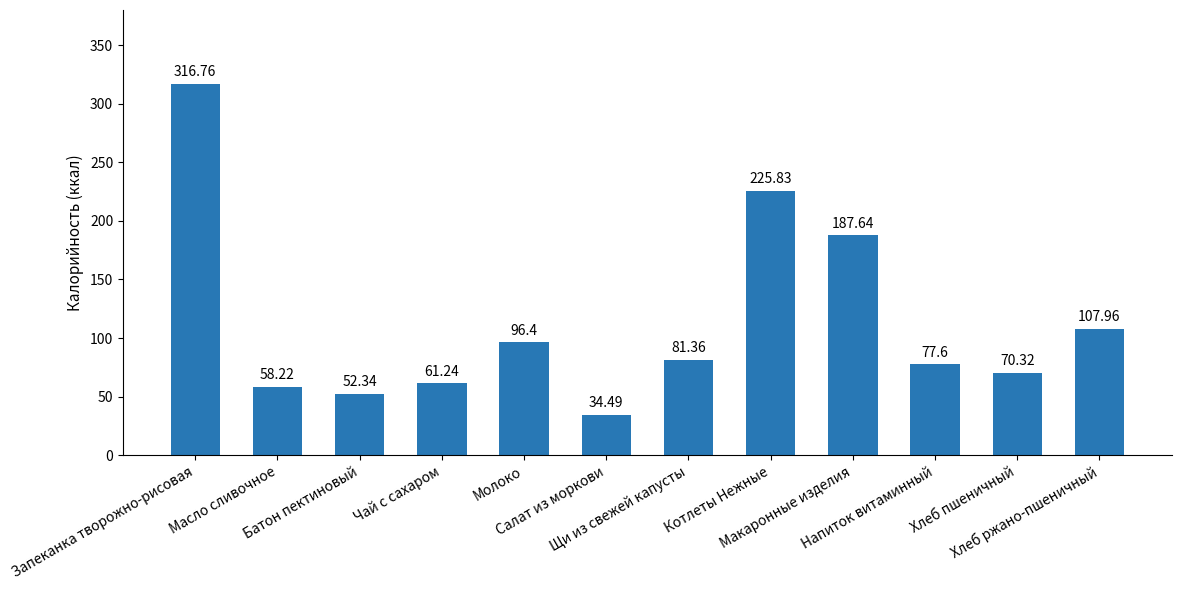

Between Напиток витаминный and Хлеб ржано-пшеничный, which is larger?

Хлеб ржано-пшеничный